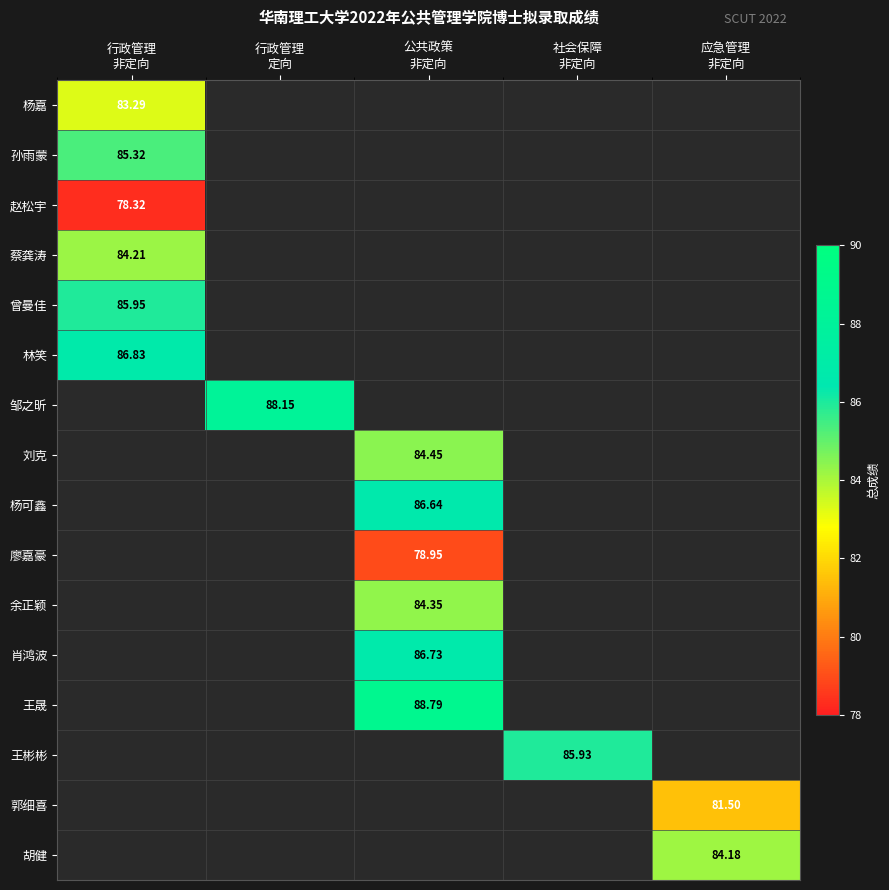

At which category is the sum across all series the highest?

公共政策
非定向